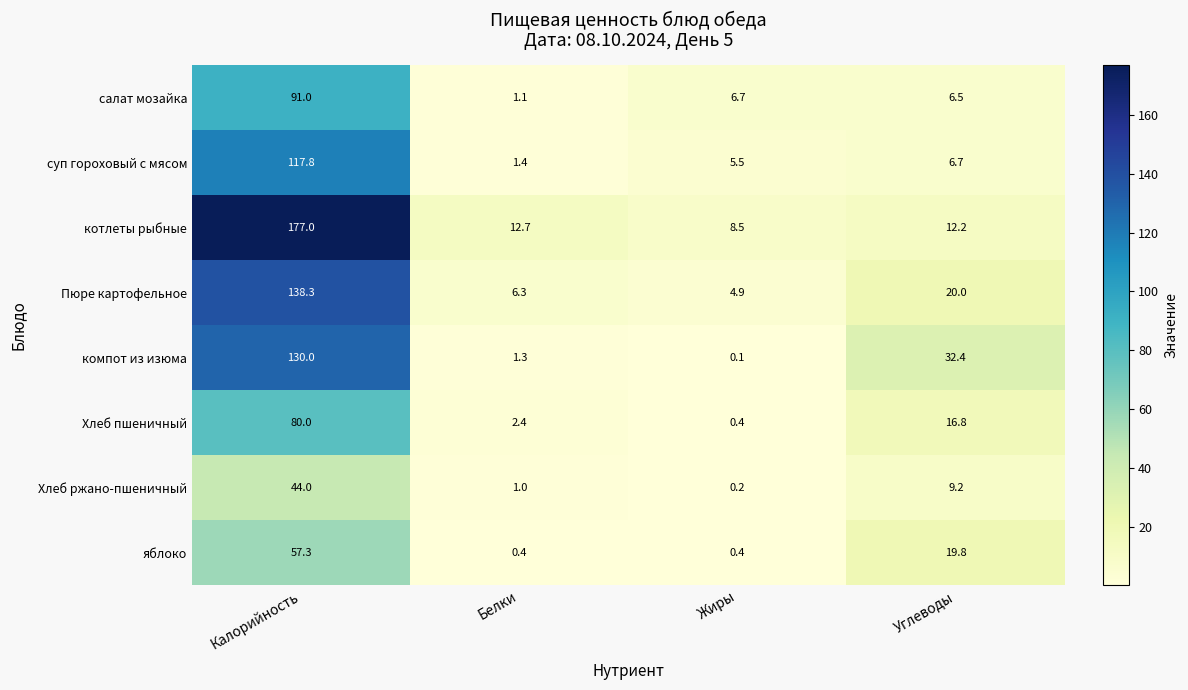

What is the average value of the компот из изюма series?

41.0